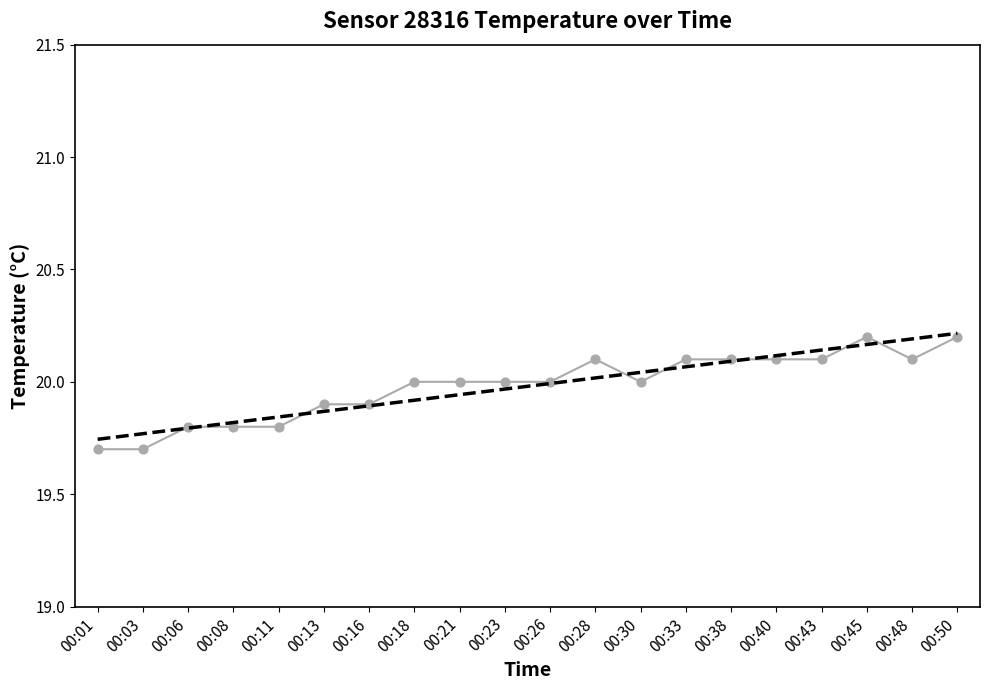

Which has a higher value, 00:23 or 00:26?

00:23